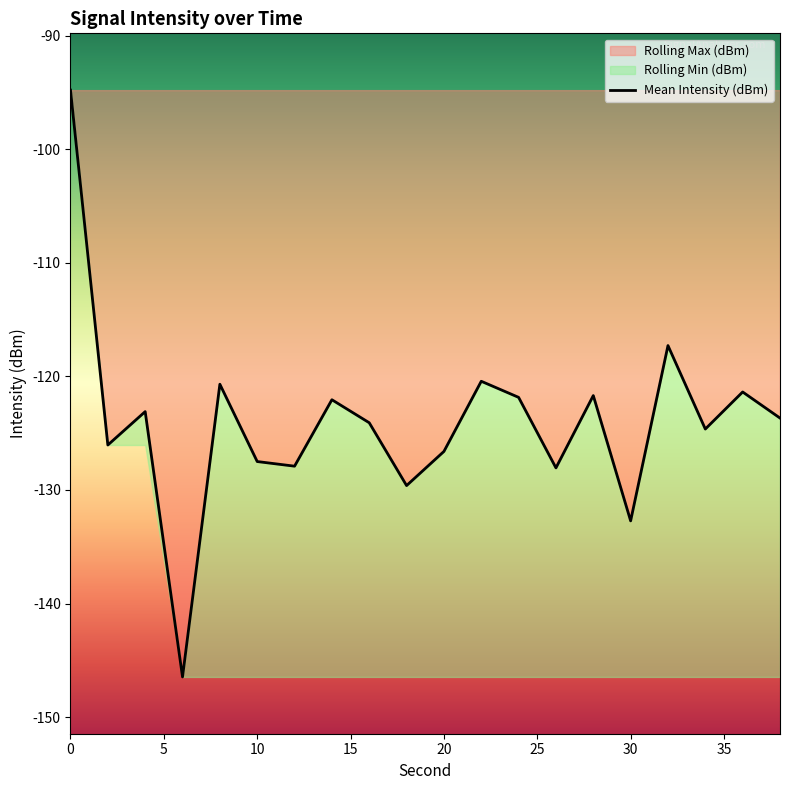

What is the highest value of the Rolling Max (dBm) series?

-94.8